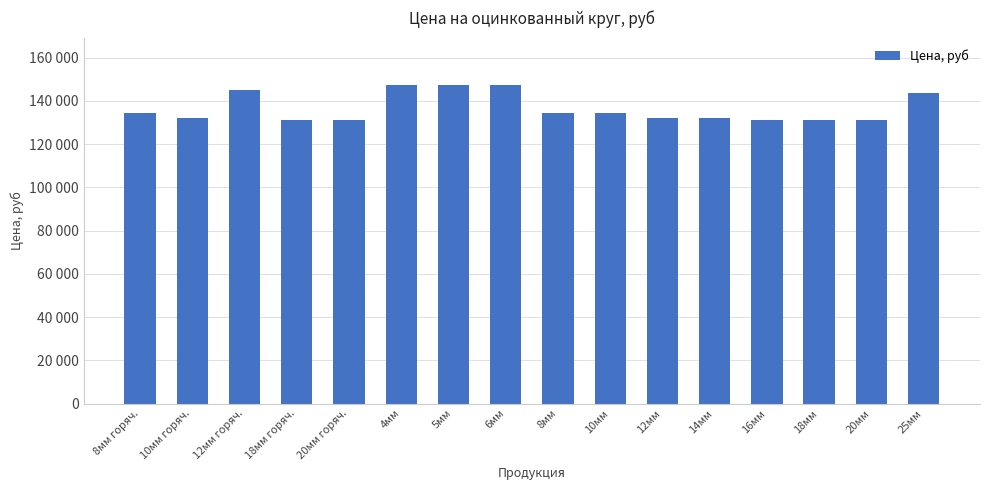

What is the difference between the maximum and minimum values?

16000